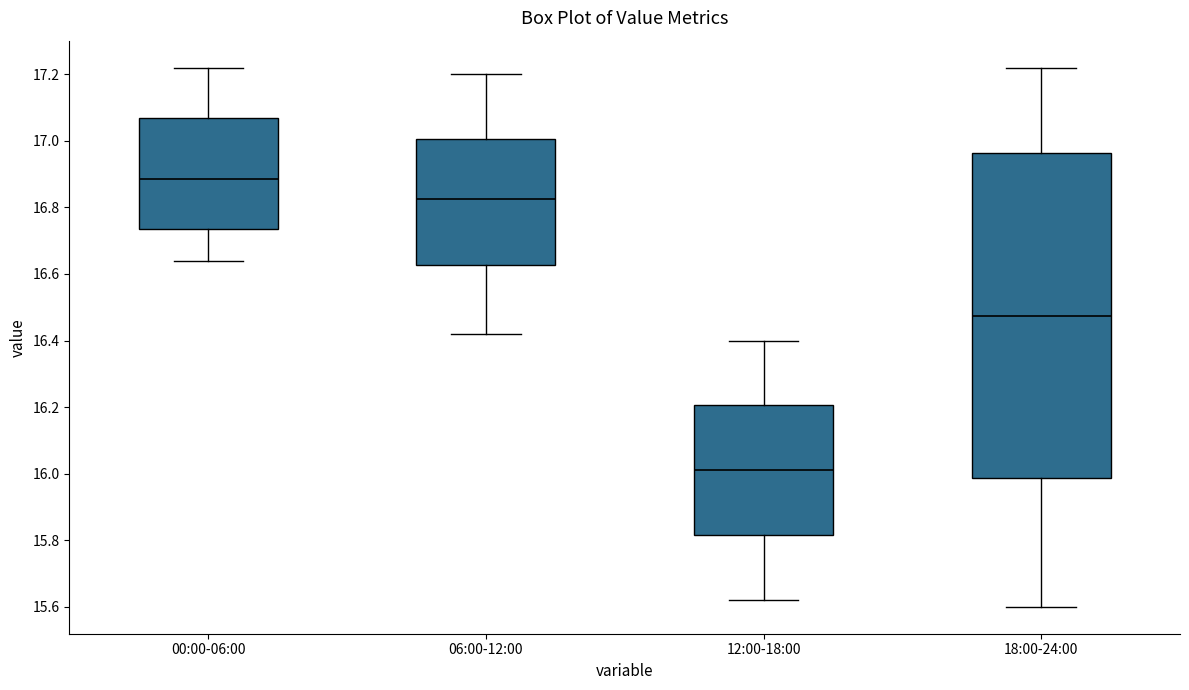

Reading left to right, transcribe this box plot: for each box, give where its median line is, the range the box spans, and where its two whiskers end, as read against the y-axis. The values are not printed on the chart, so give them approximately, as read against the axis.

00:00-06:00: median 16.88, box 16.74 to 17.08, whiskers 16.64 to 17.22
06:00-12:00: median 16.82, box 16.62 to 17.00, whiskers 16.42 to 17.20
12:00-18:00: median 16.02, box 15.82 to 16.20, whiskers 15.62 to 16.40
18:00-24:00: median 16.48, box 15.98 to 16.96, whiskers 15.60 to 17.22